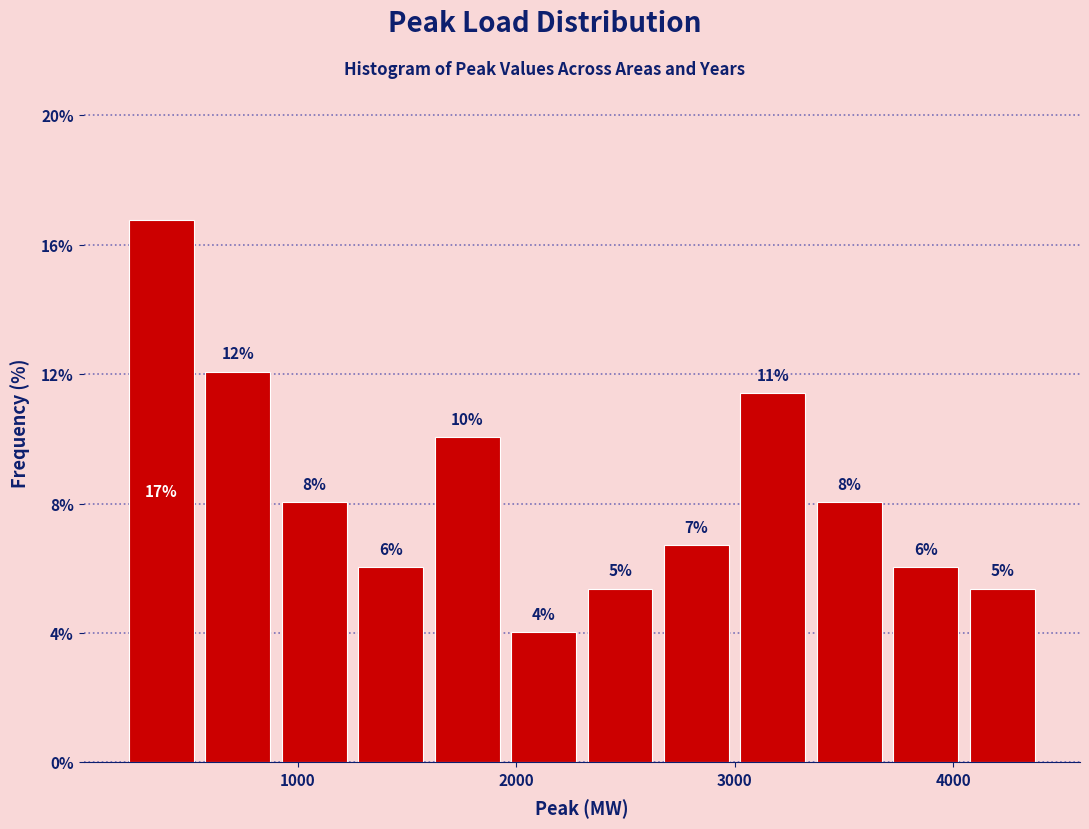

Read against the x-axis, roughly where is the centre of the tallest bar?

400